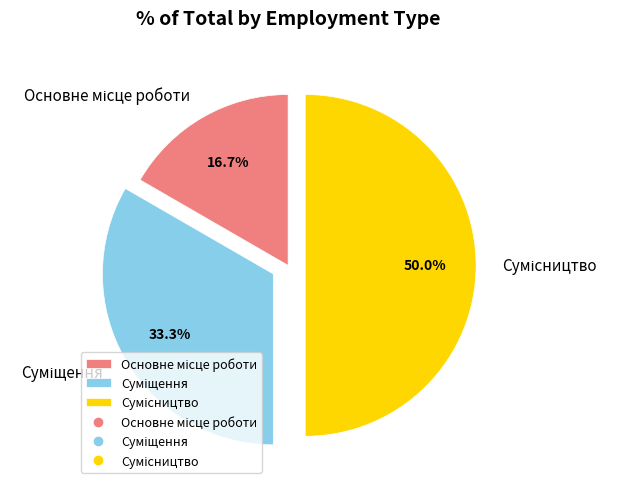

Approximately how many times larger is the value at Сумісництво compared to Суміщення?

1.5